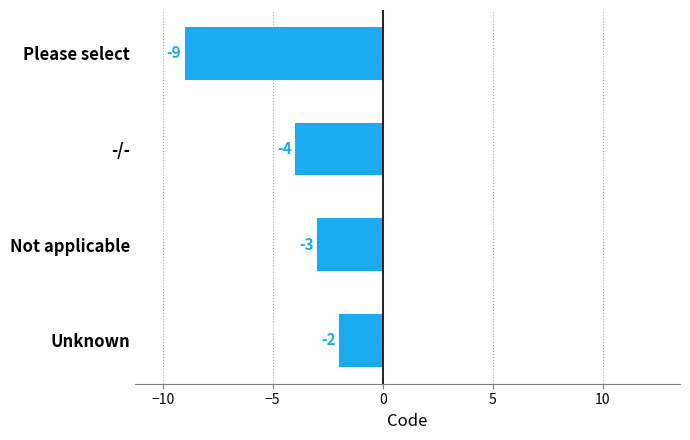

Rank the categories by value from lowest to highest.

Please select, -/-, Not applicable, Unknown